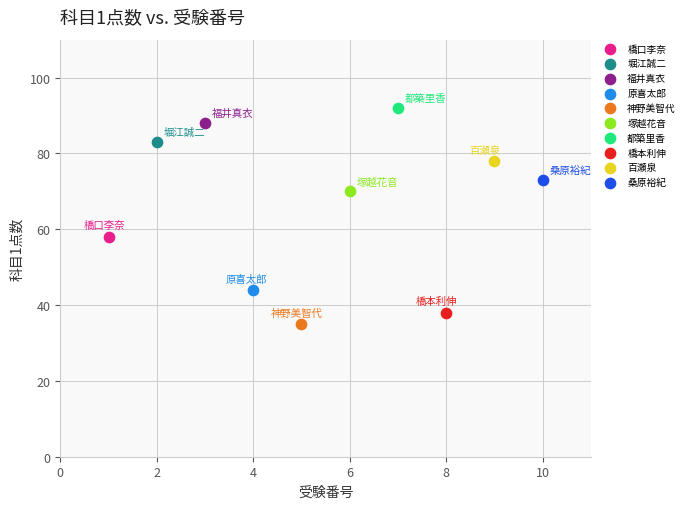

Which series reaches the minimum Y coordinate?

神野美智代